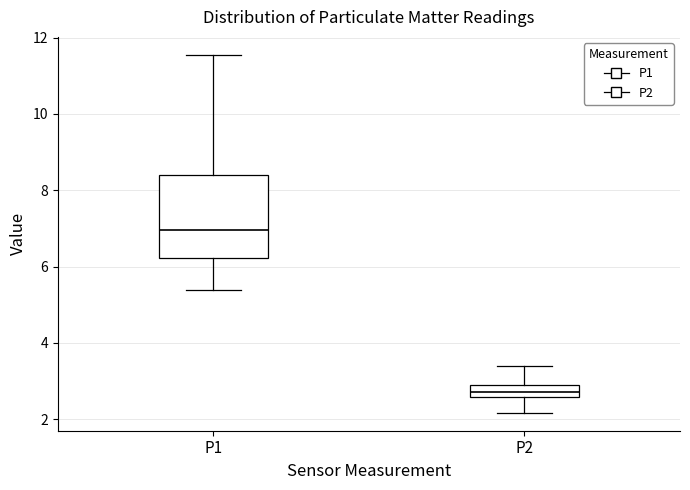

Reading left to right, transcribe this box plot: for each box, give where its median line is, the range the box spans, and where its two whiskers end, as read against the y-axis. The values are not printed on the chart, so give them approximately, as read against the axis.

P1: median 7.0, box 6.2 to 8.4, whiskers 5.4 to 11.6
P2: median 2.8, box 2.6 to 3.0, whiskers 2.2 to 3.4